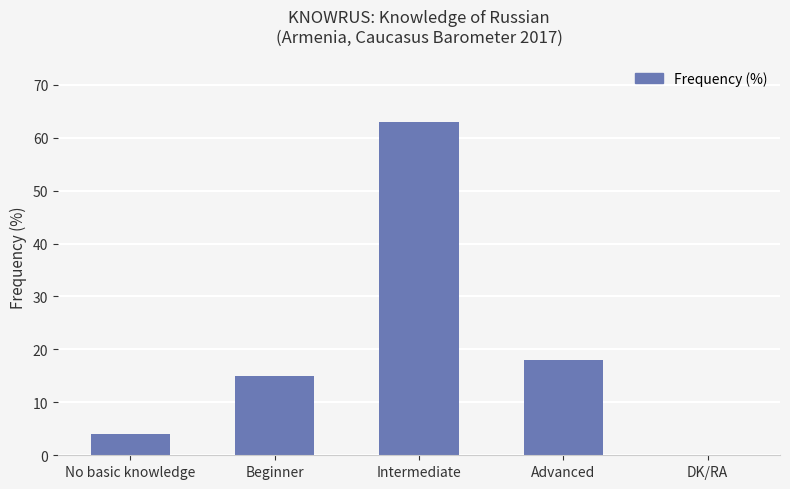

What is the sum of all values?

100